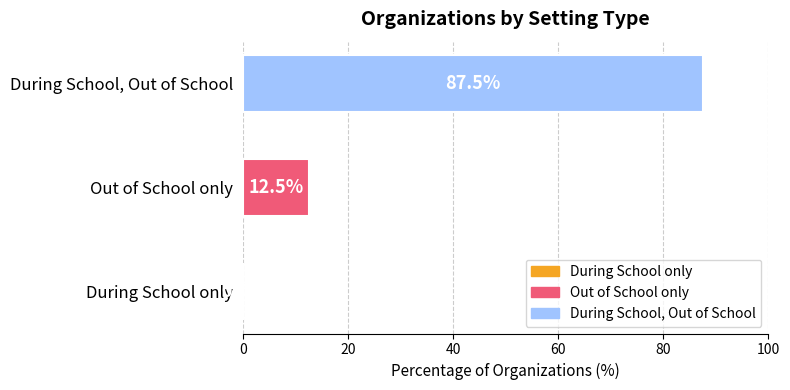

What is the sum of all values?

100.0